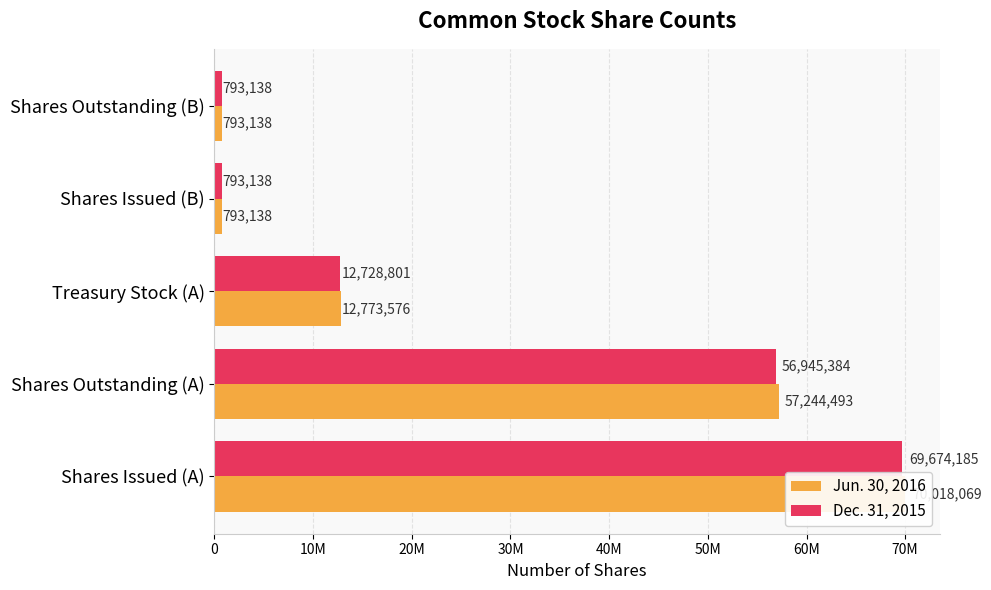

How many values in the Dec. 31, 2015 series are below 12728801?

2